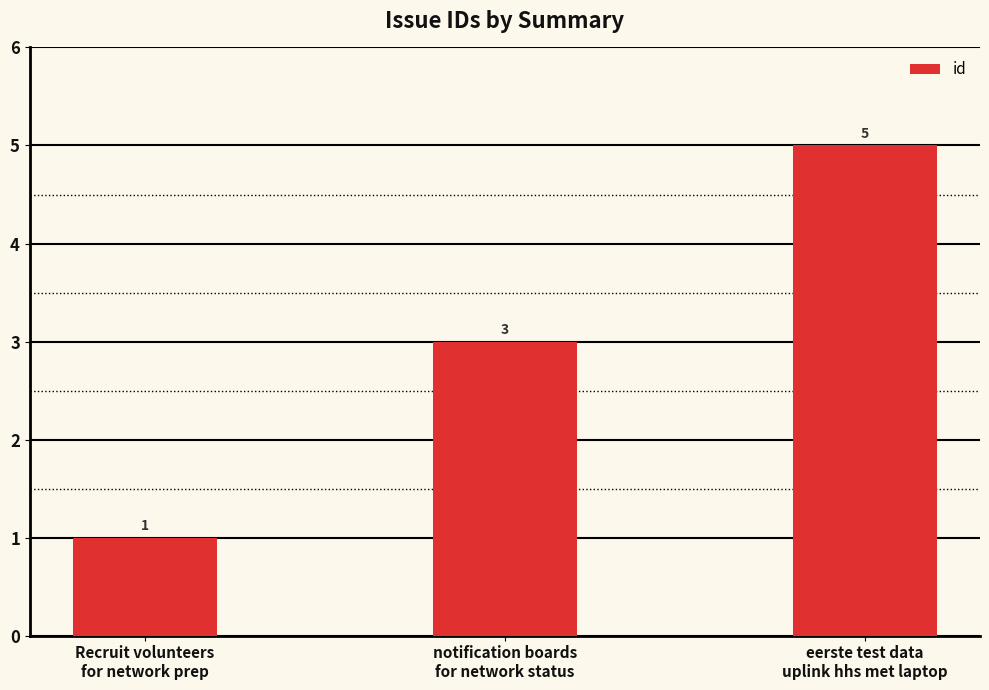

How many series are shown in this chart?

1